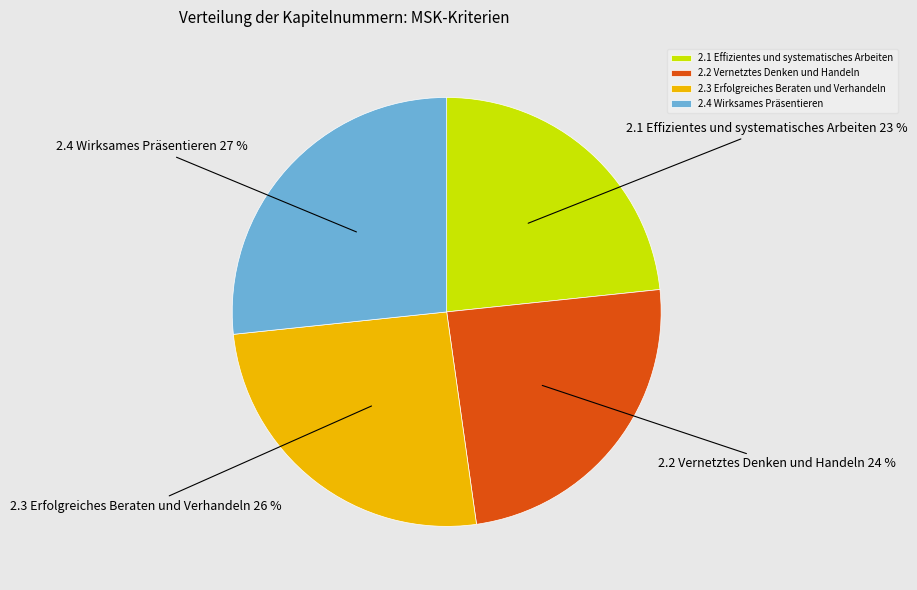

Rank the categories by value from highest to lowest.

2.4 Wirksames Präsentieren, 2.3 Erfolgreiches Beraten und Verhandeln, 2.2 Vernetztes Denken und Handeln, 2.1 Effizientes und systematisches Arbeiten